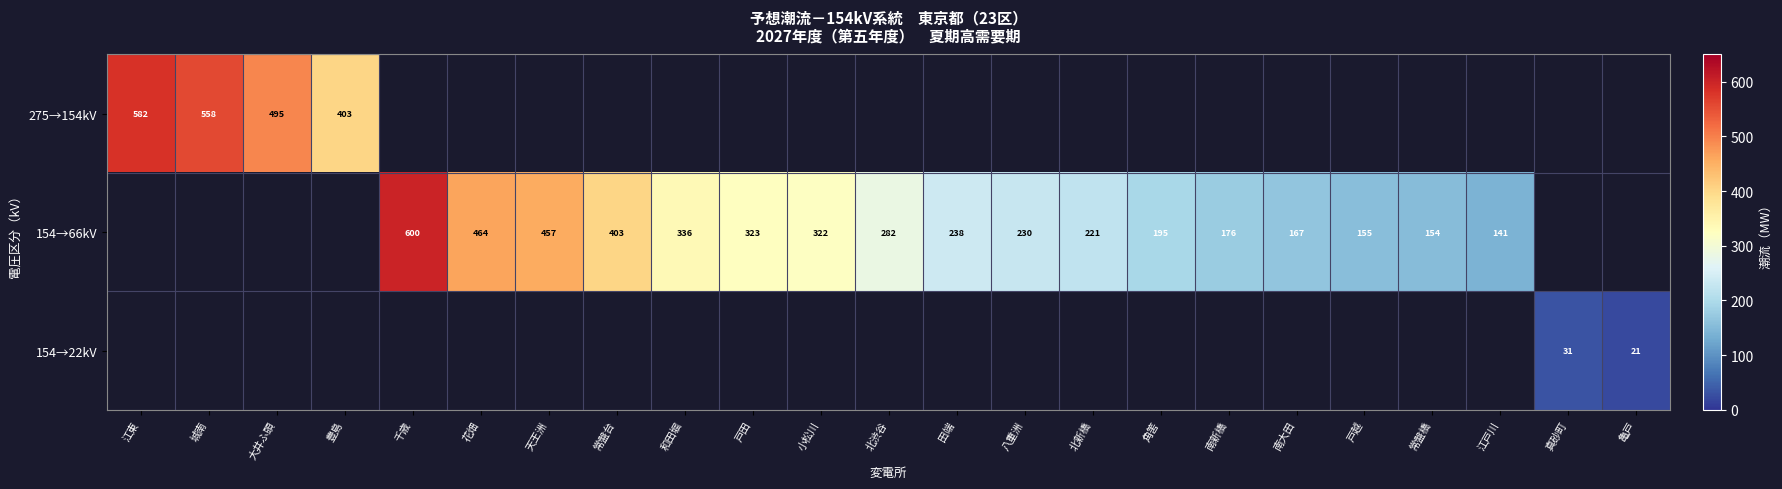

Count the number of categories in the chart.

23